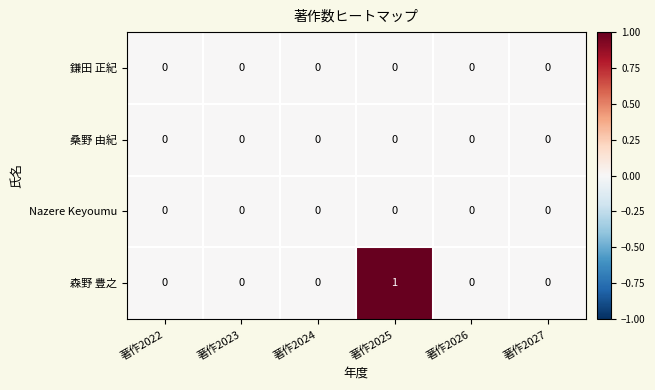

The Nazere Keyoumu series shows 0 at 著作2022. True or false?

True